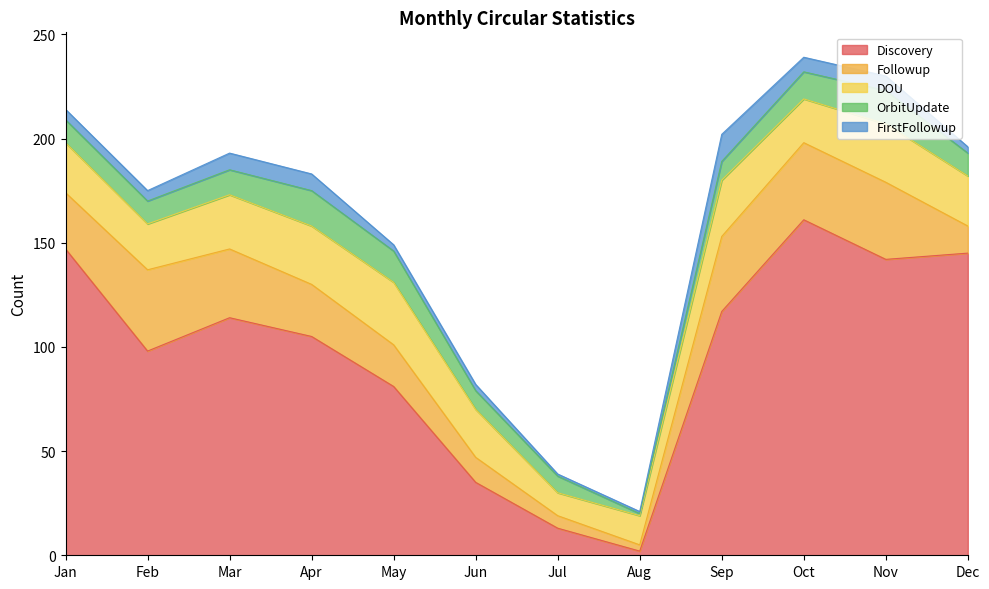

What is the difference between the maximum and minimum values in the OrbitUpdate series?

16